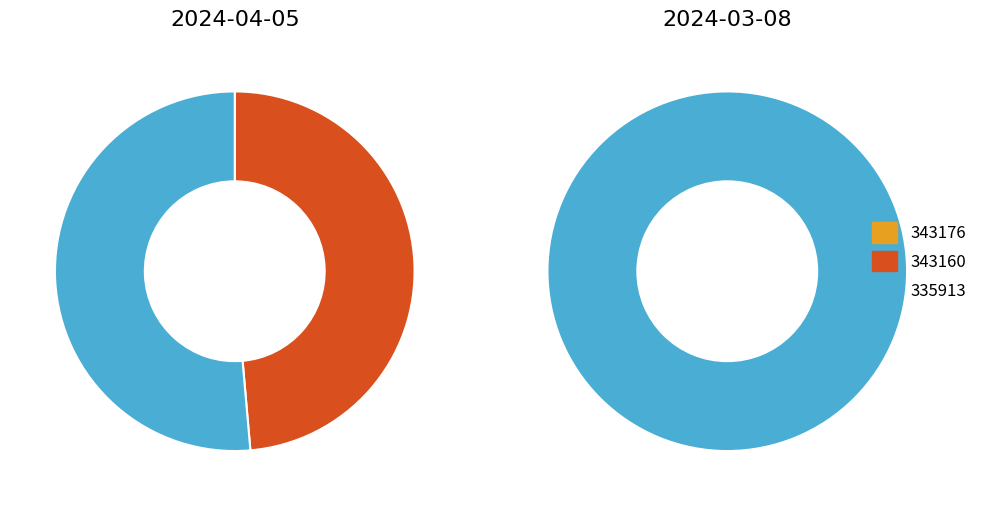

Does any single category account for the majority?

Yes